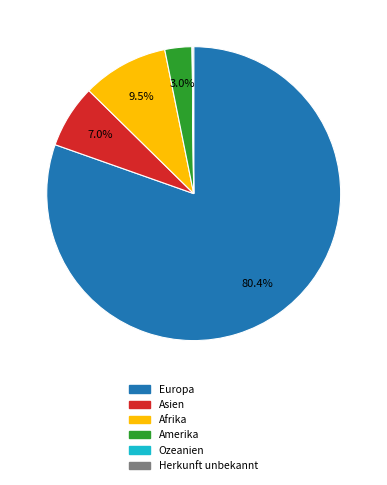

True or false: Europa accounts for 91% of the total.

False